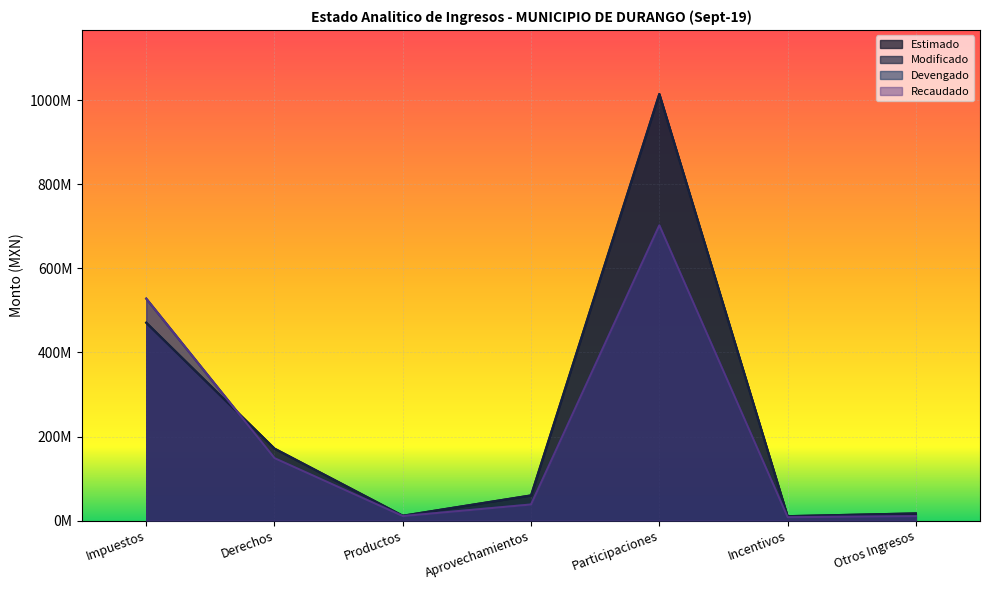

Between Impuestos and Productos, which series saw the biggest shift?

Devengado